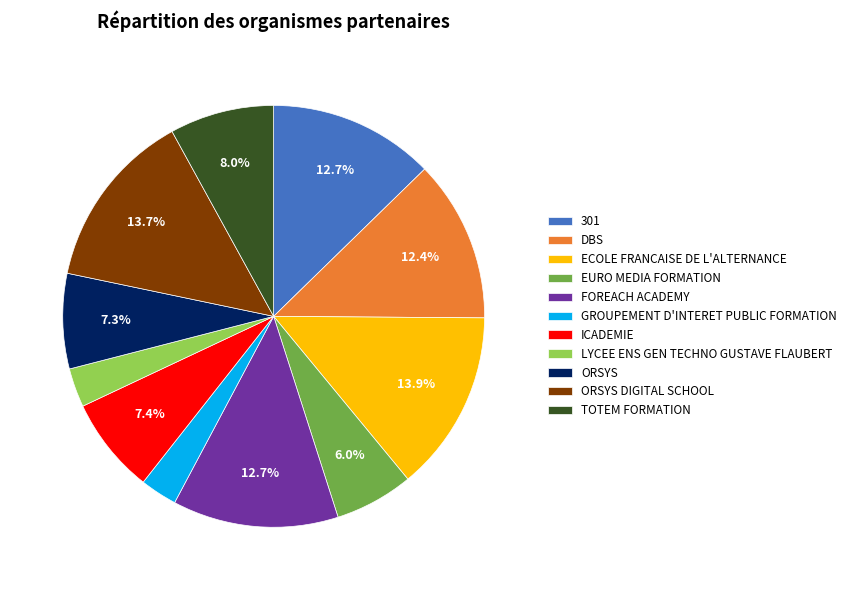

The EURO MEDIA FORMATION slice represents 6% of the pie. True or false?

True